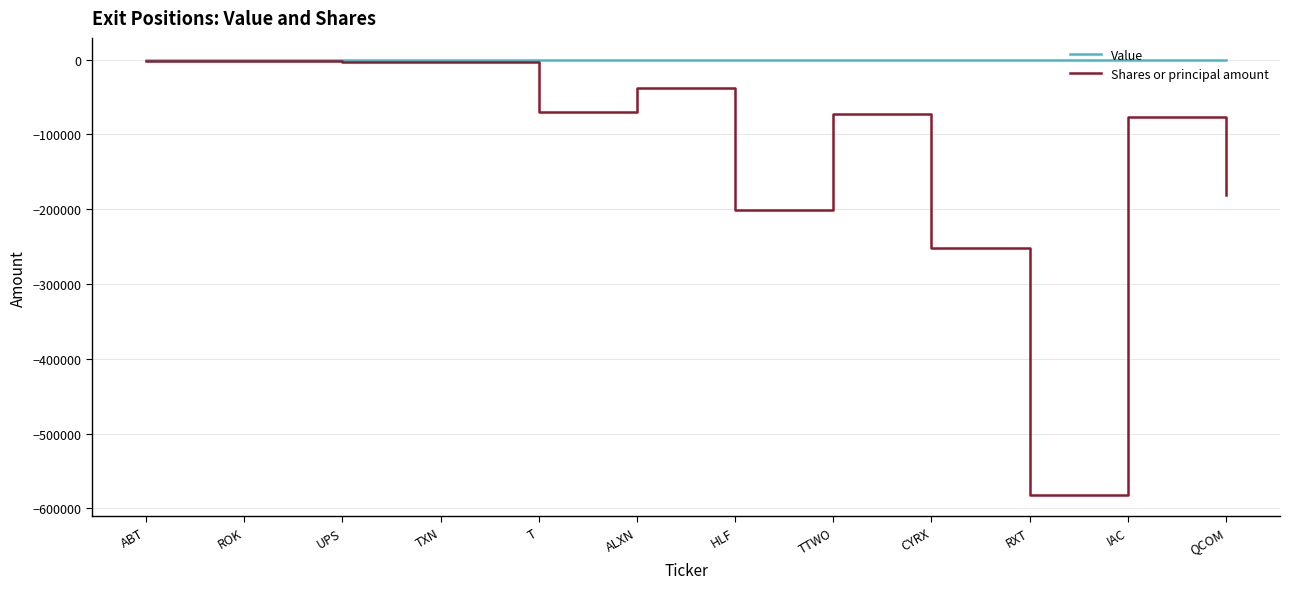

Which category has the lowest value in the Shares or principal amount series?

RXT